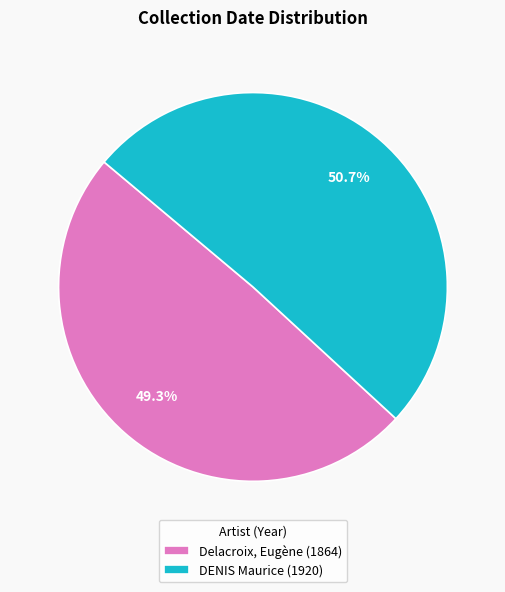

Between DENIS Maurice (1920) and Delacroix, Eugène (1864), which is larger?

DENIS Maurice (1920)